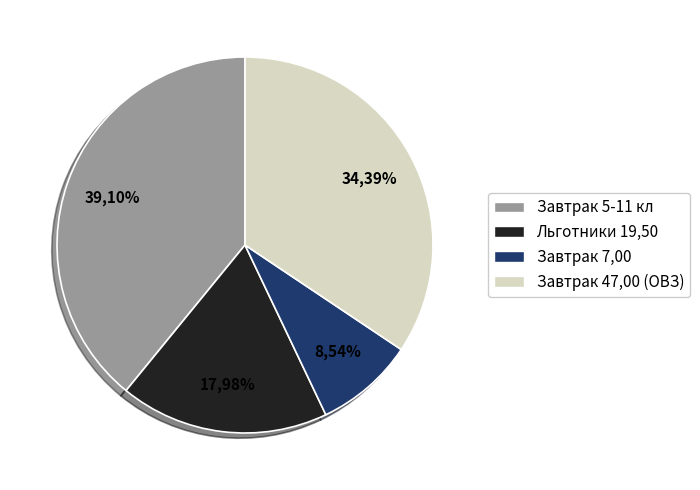

What percentage is the Льготники 19,50 slice, to the nearest percent?

18%